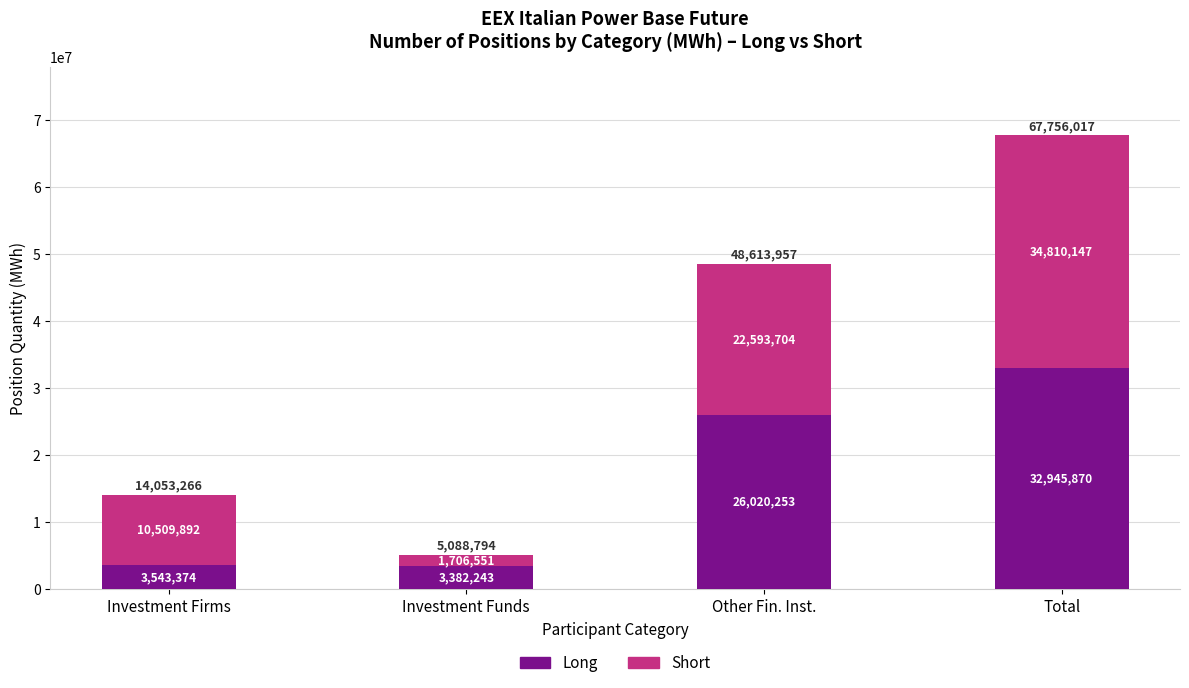

List the labels in order of Long value, smallest first.

Investment Funds, Investment Firms, Other Fin. Inst., Total